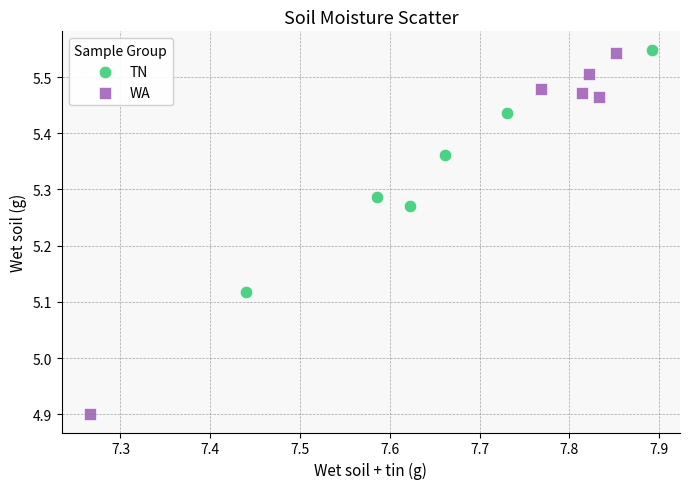

Which series contains the highest Y value?

TN